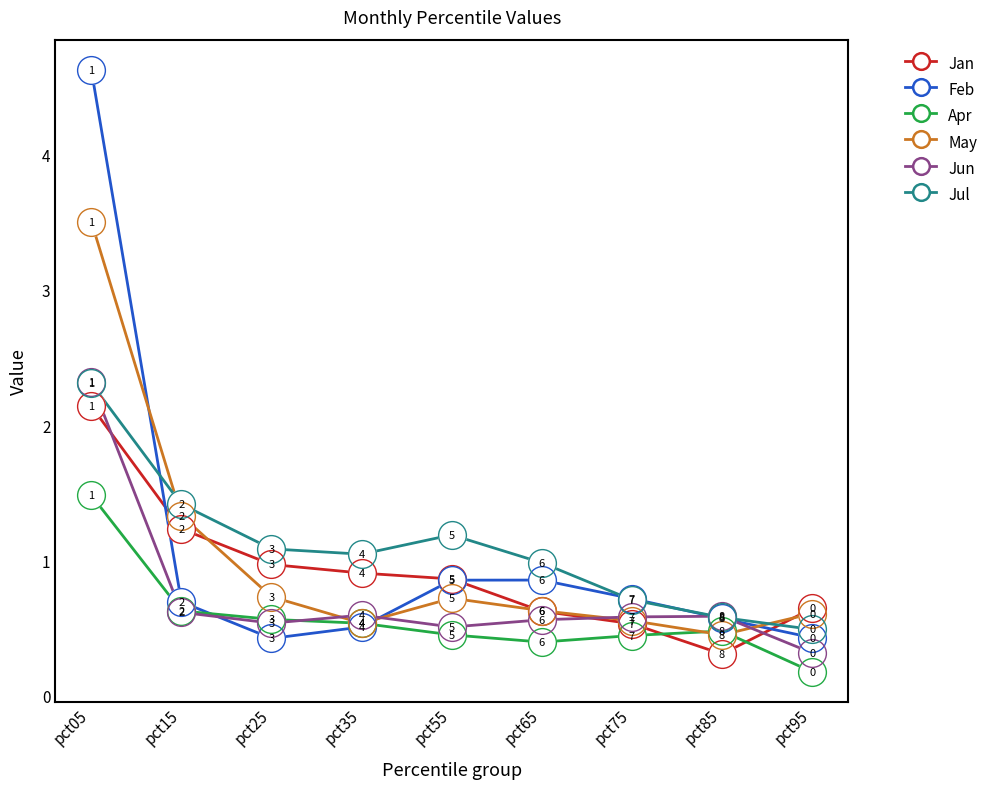

Which series has the widest spread of values?

Feb